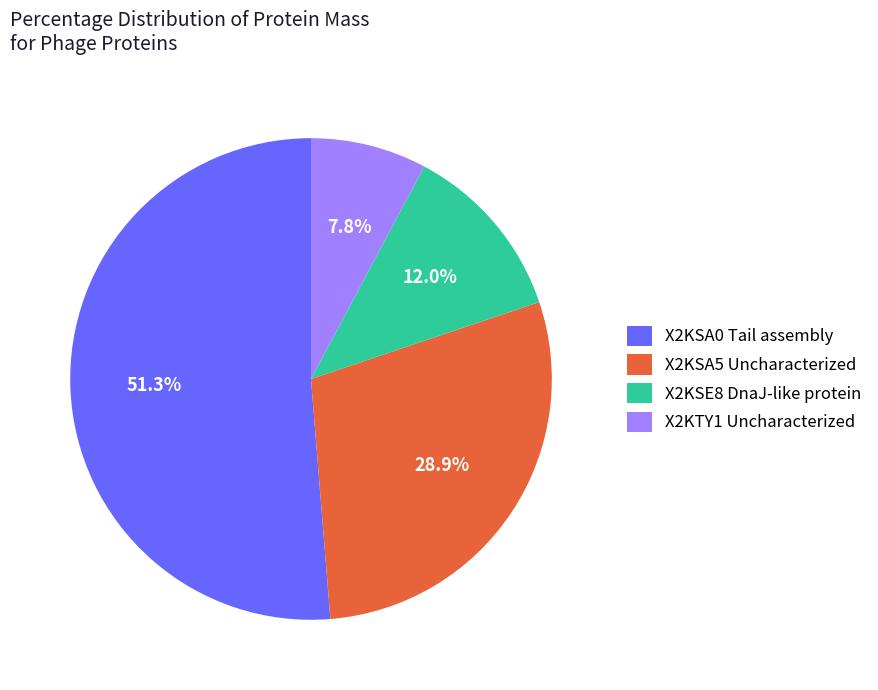

How much of the chart is everything except X2KSE8 DnaJ-like protein?

88.0%